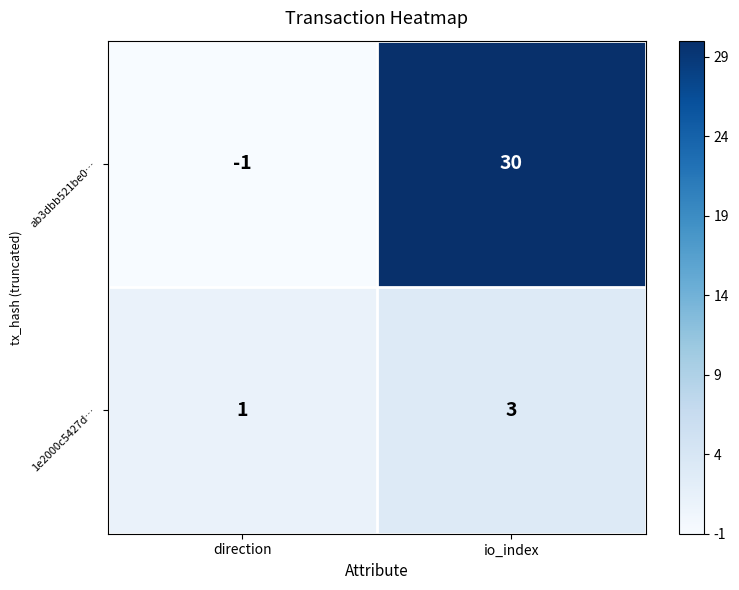

Where is ab3dbb521be0… nearest to the value 14?

direction